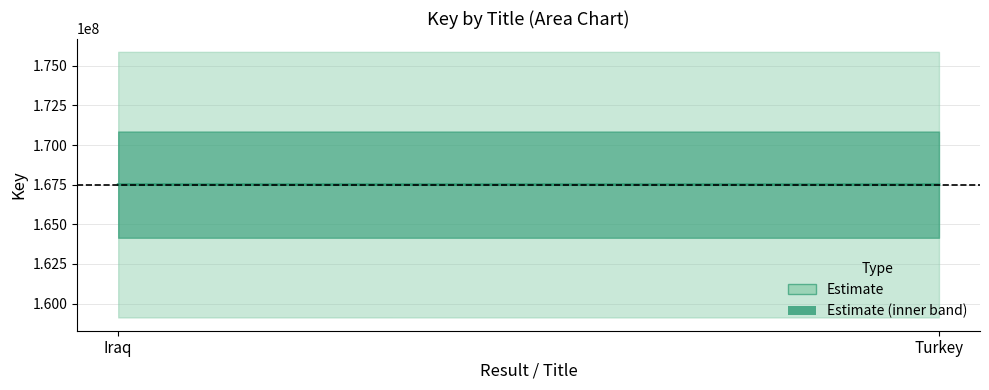

Does the chart have visible grid lines?

Yes